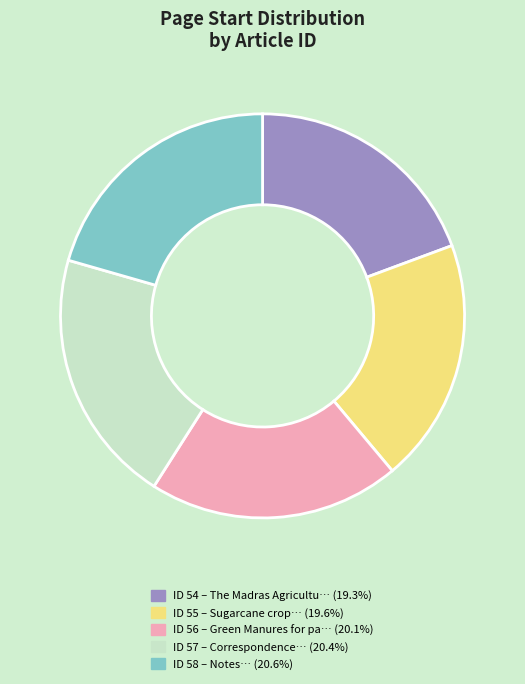

Is there any slice that represents more than half of the pie?

No